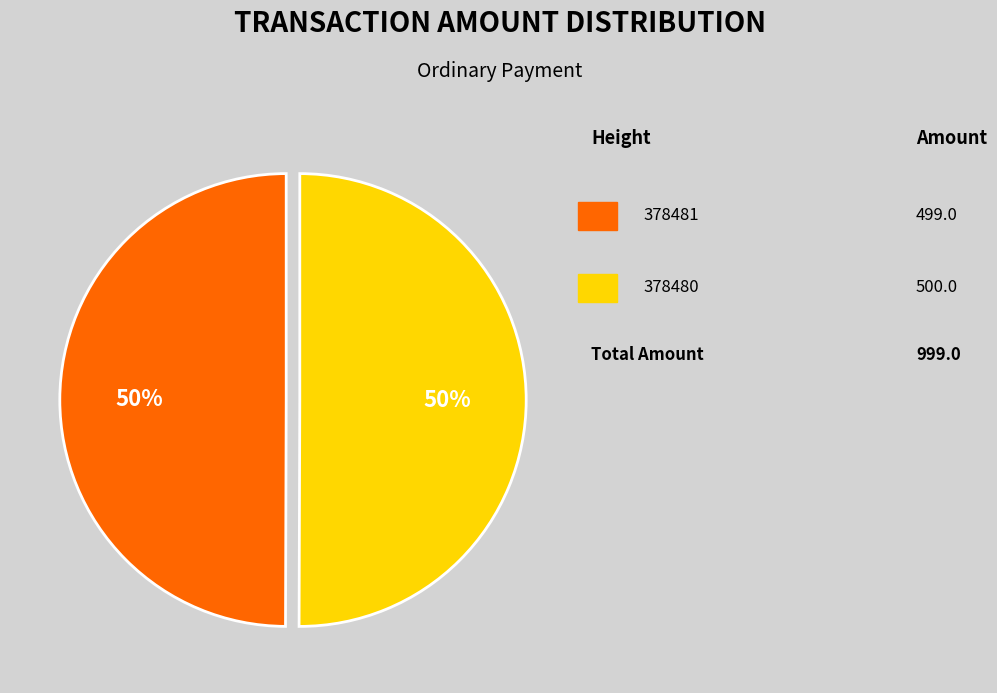

To the nearest percent, what is the average slice percentage?

50%